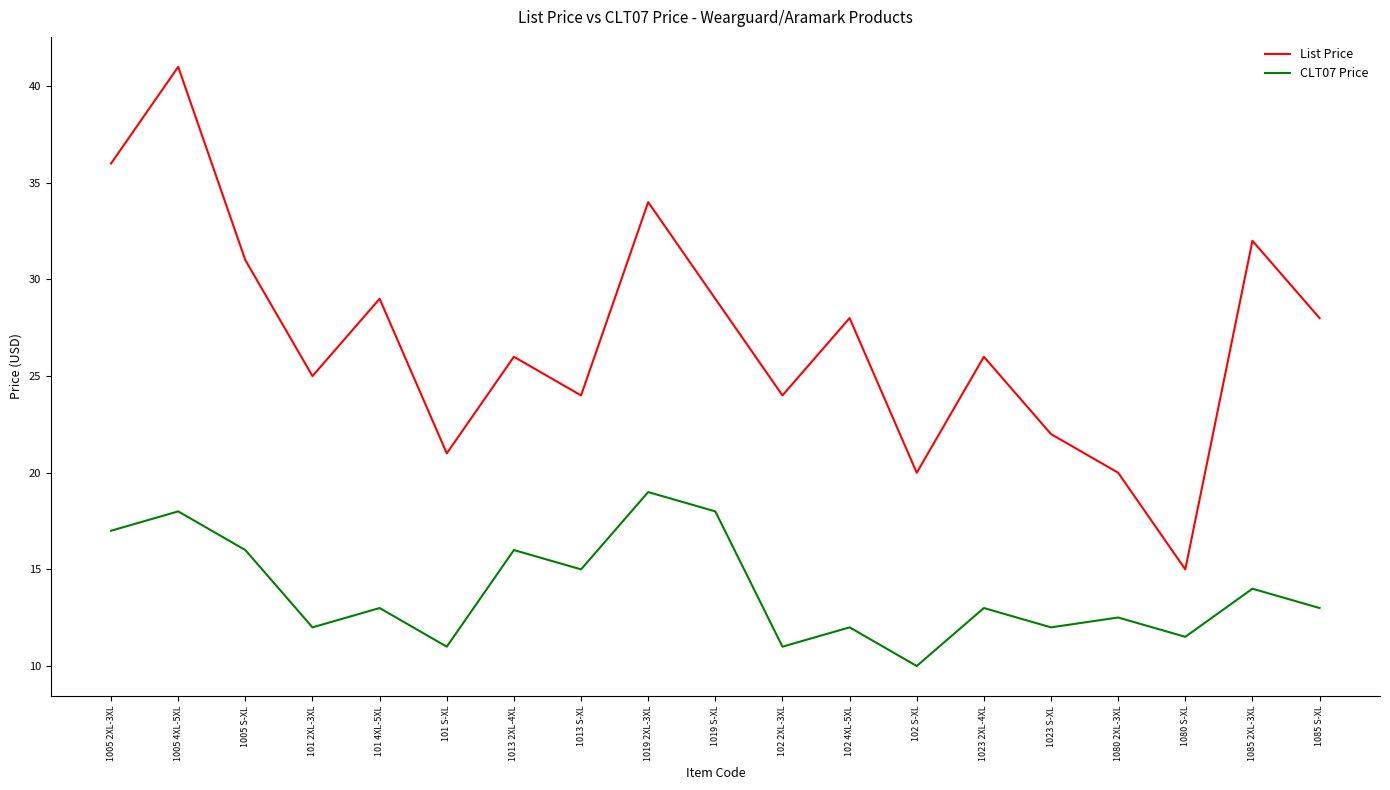

What is the total value across all series at 1005 S-XL?

47.0